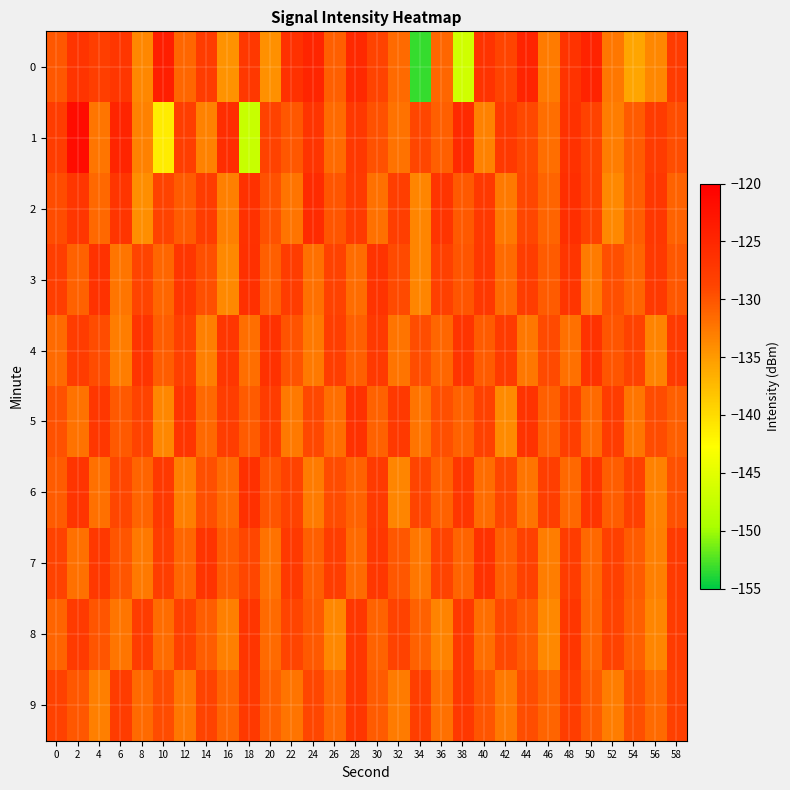

Which series changed the most between 6 and 52?

1